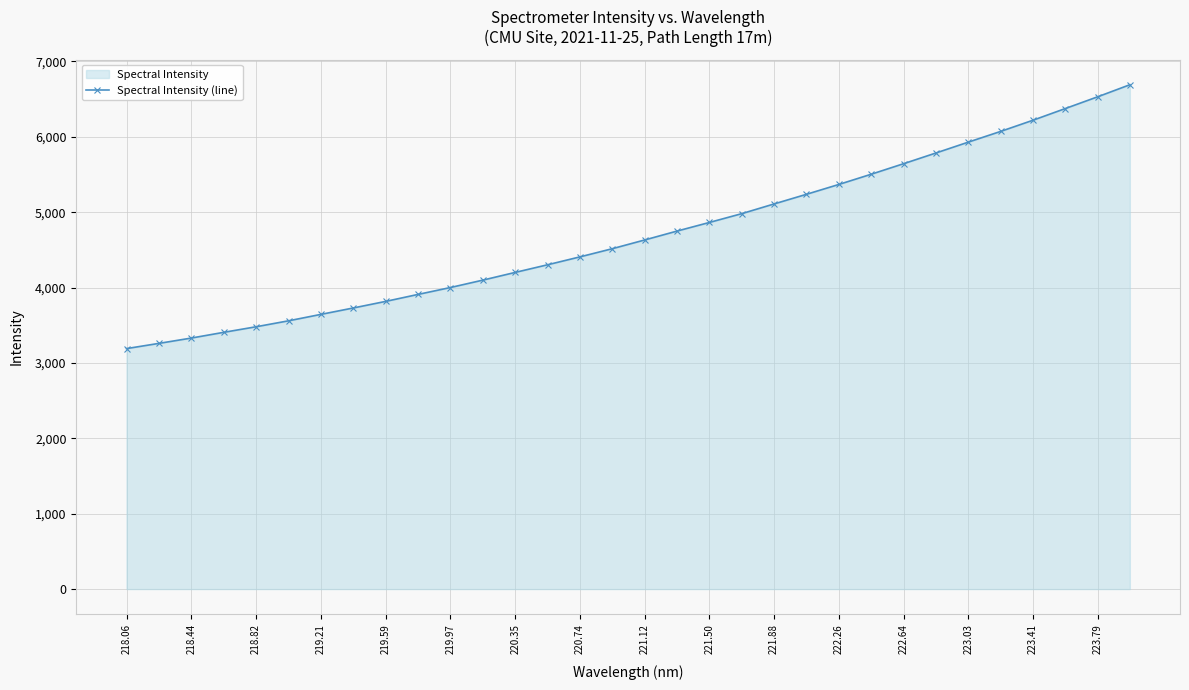

What is the change in value from 220.35 to 222.64?

+1441.8